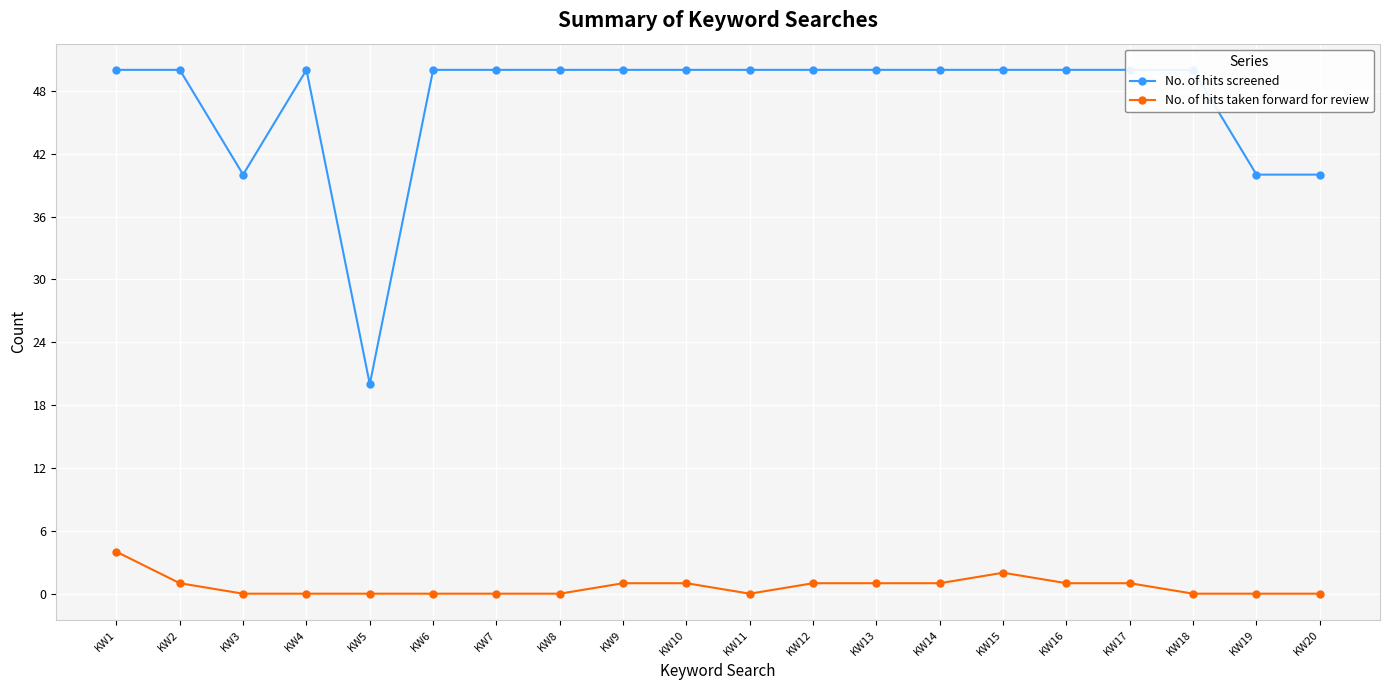

What is the difference between the maximum and minimum values in the No. of hits screened series?

30